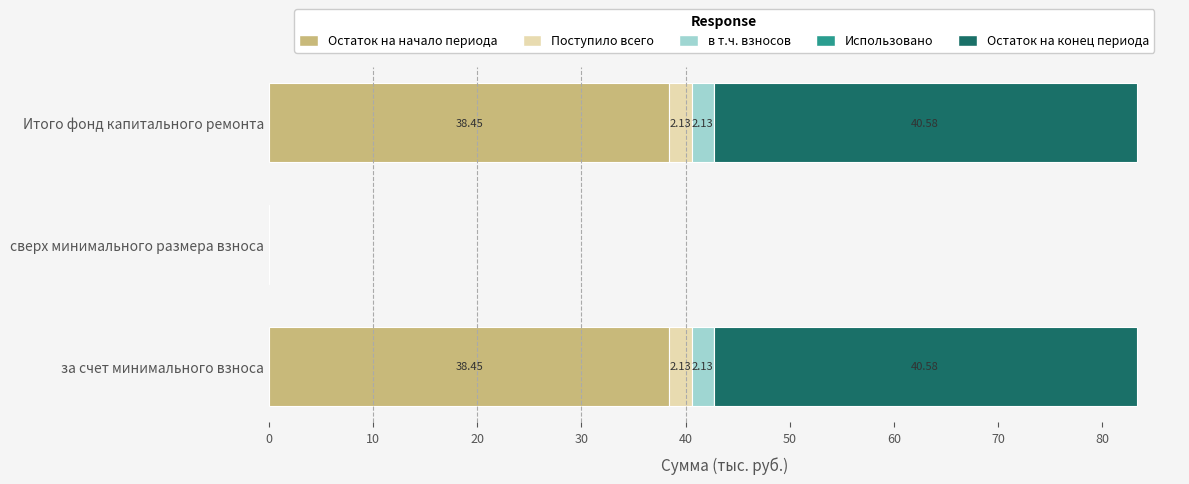

What is the total value across all series at за счет минимального взноса?

83.3